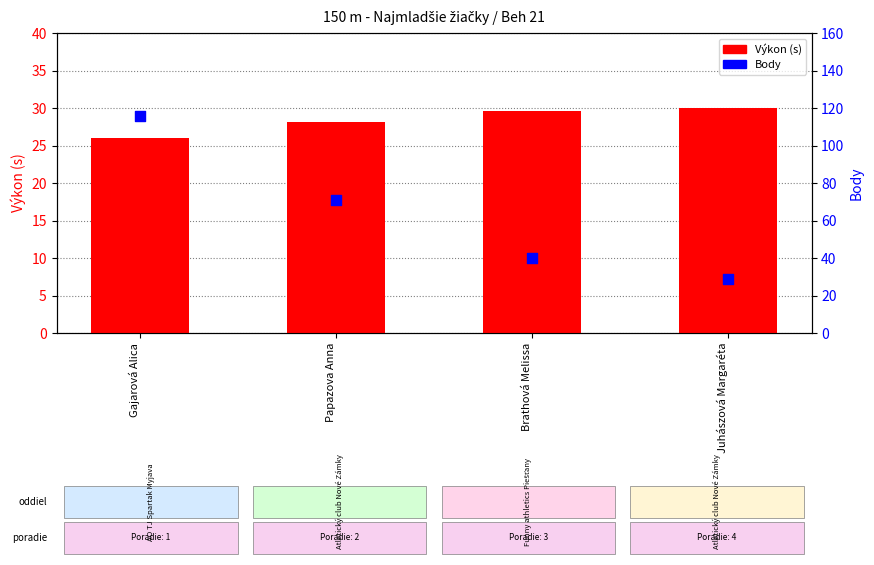

At how many categories does at least one series exceed 113?

1